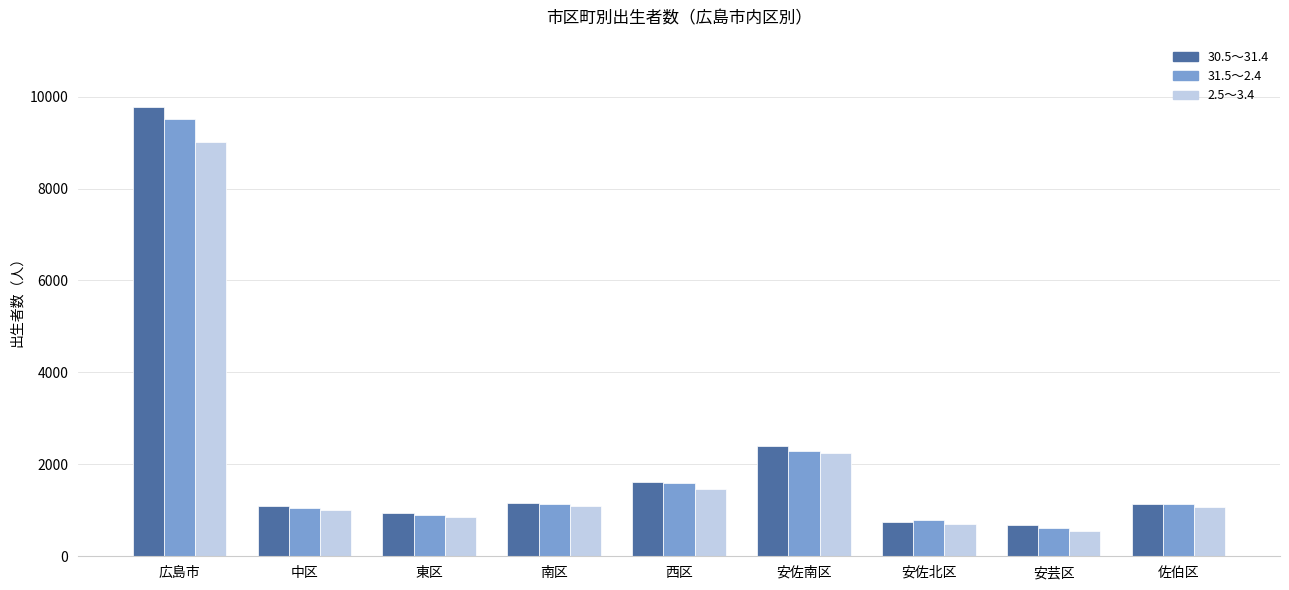

Where is 2.5～3.4 nearest to the value 4780?

安佐南区